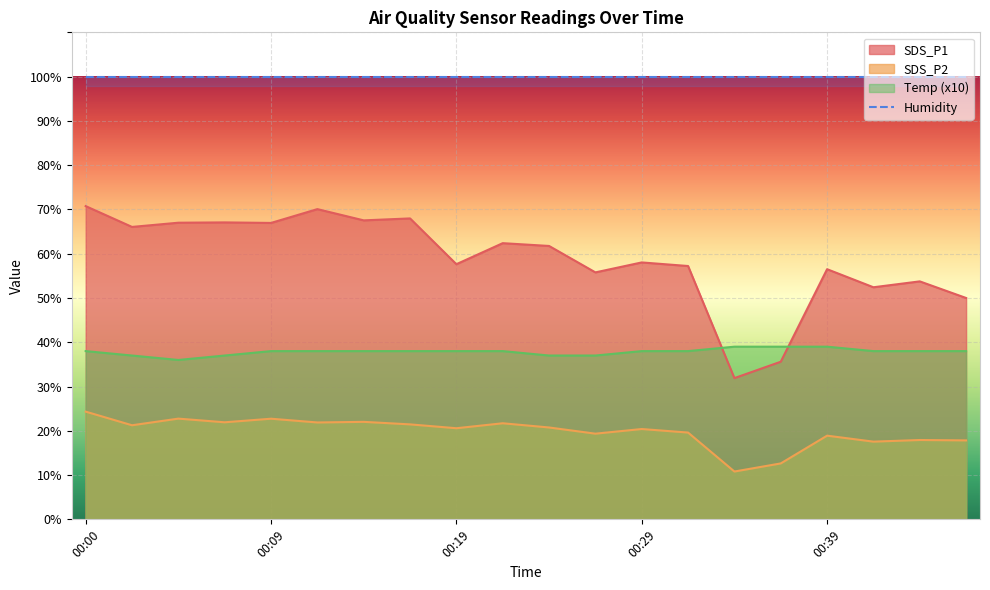

List the labels in order of SDS_P2 value, smallest first.

00:34, 00:36, 00:41, 00:46, 00:44, 00:39, 00:27, 00:31, 00:29, 00:19, 00:24, 00:02, 00:17, 00:22, 00:12, 00:07, 00:14, 00:09, 00:04, 00:00